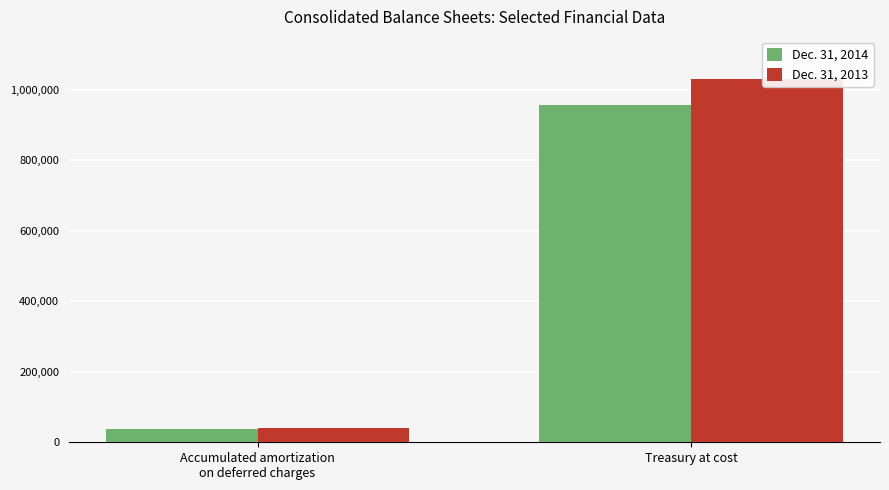

What is the value of the Dec. 31, 2013 bar at the 2nd from the left?

1030053